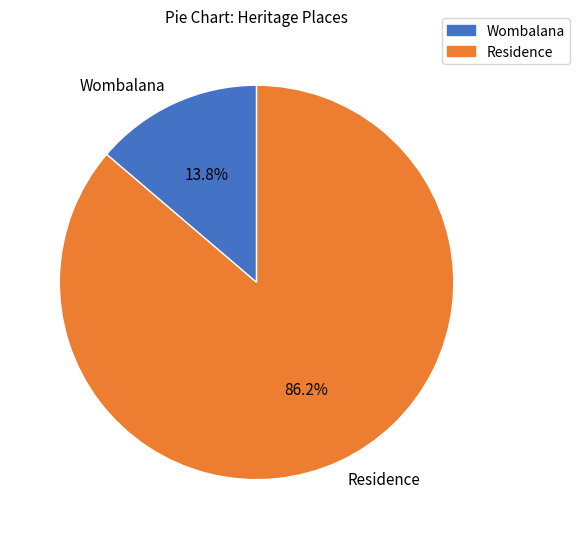

To the nearest percent, what portion does Residence represent?

86%